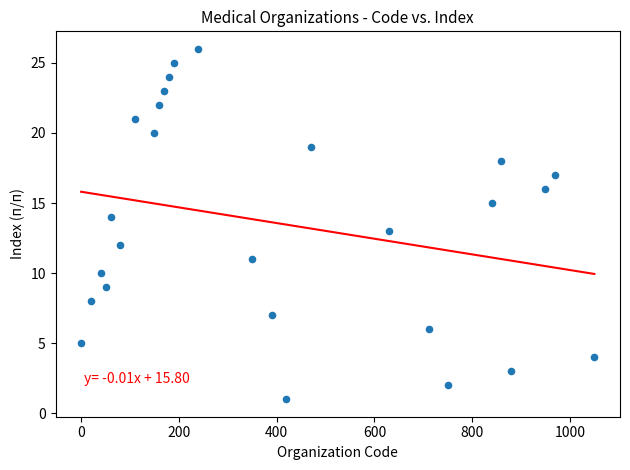

What is the range of X values (max minus min)?

1050